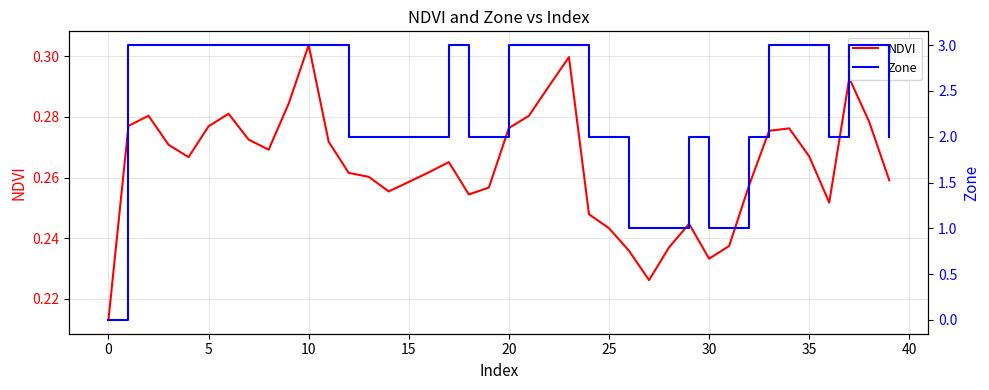

Which series ends up on top after the final intersection of Zone and NDVI?

Zone